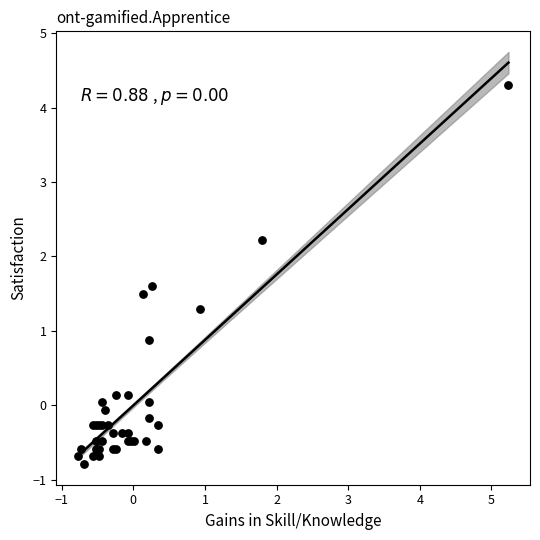

What Y value in the scatter plot is closest to 1?

0.9